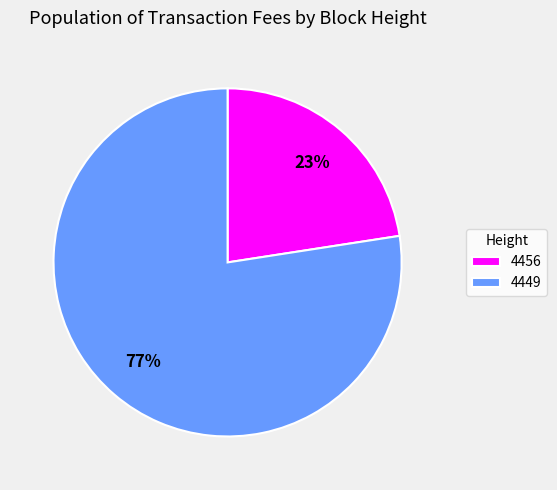

To the nearest percent, what portion does 4456 represent?

23%